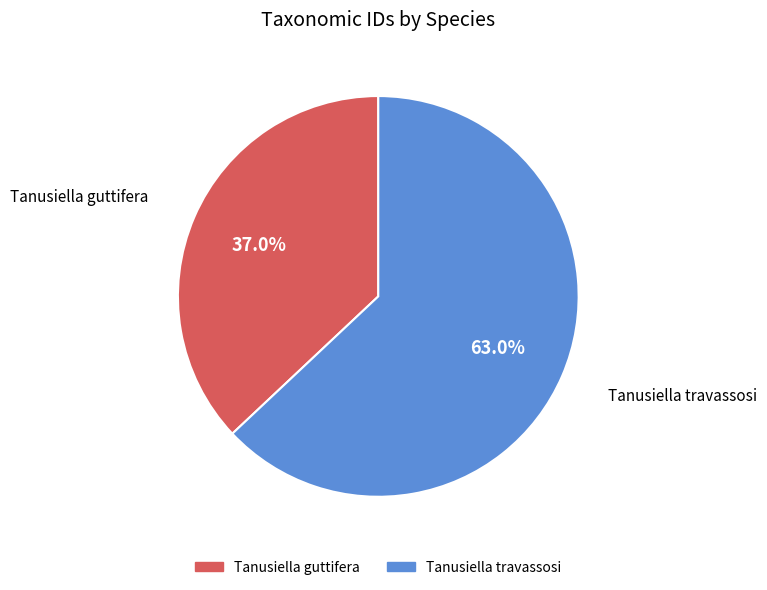

Count the number of slices in the pie.

2